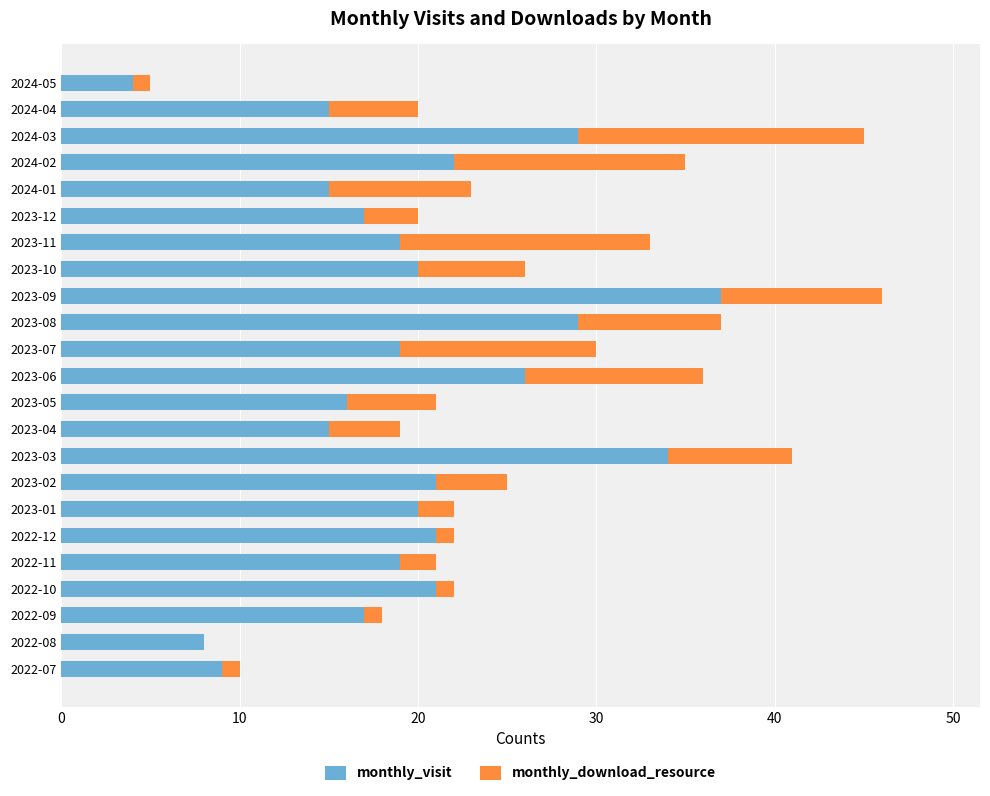

What is the sum of all monthly_visit values?

453